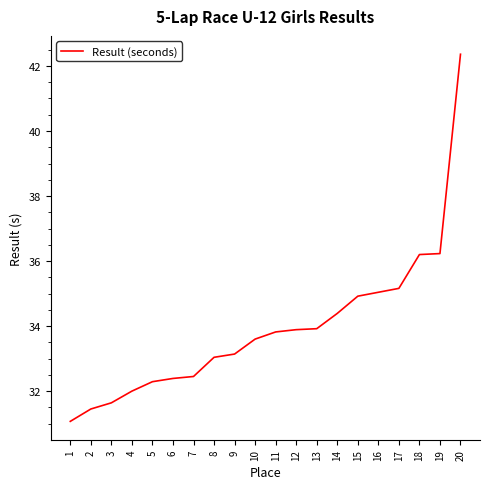

What is the greatest value displayed?

42.4